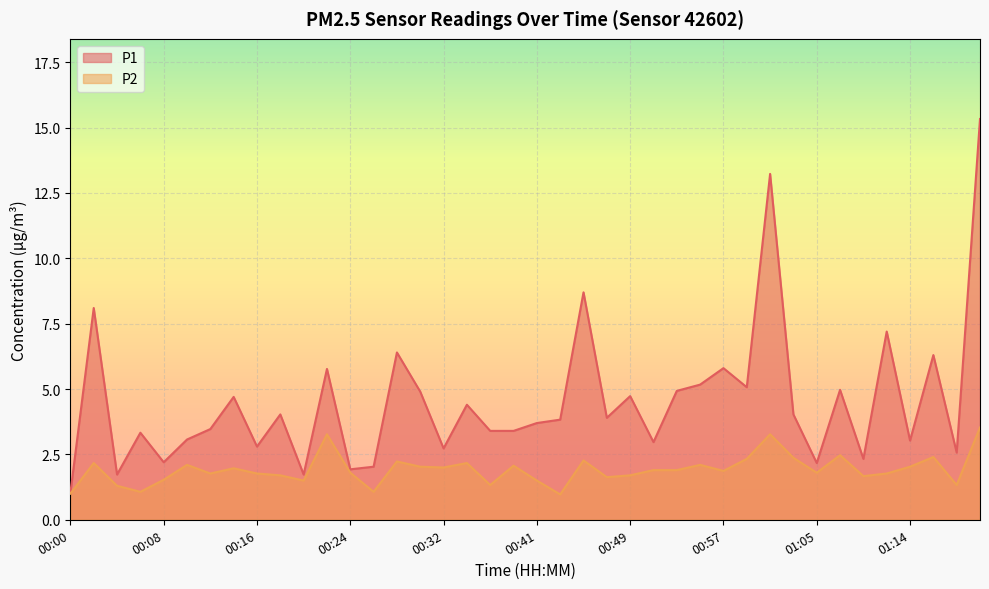

What position from the right is 00:55?

13